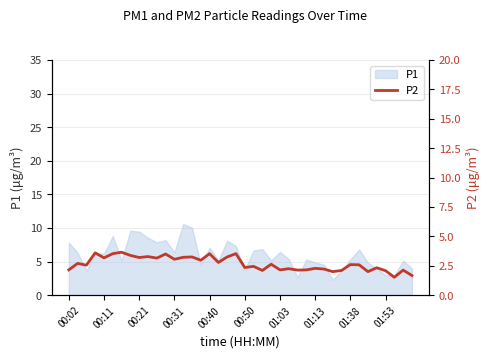

The value of P1 at 00:31 is 6.4. True or false?

True